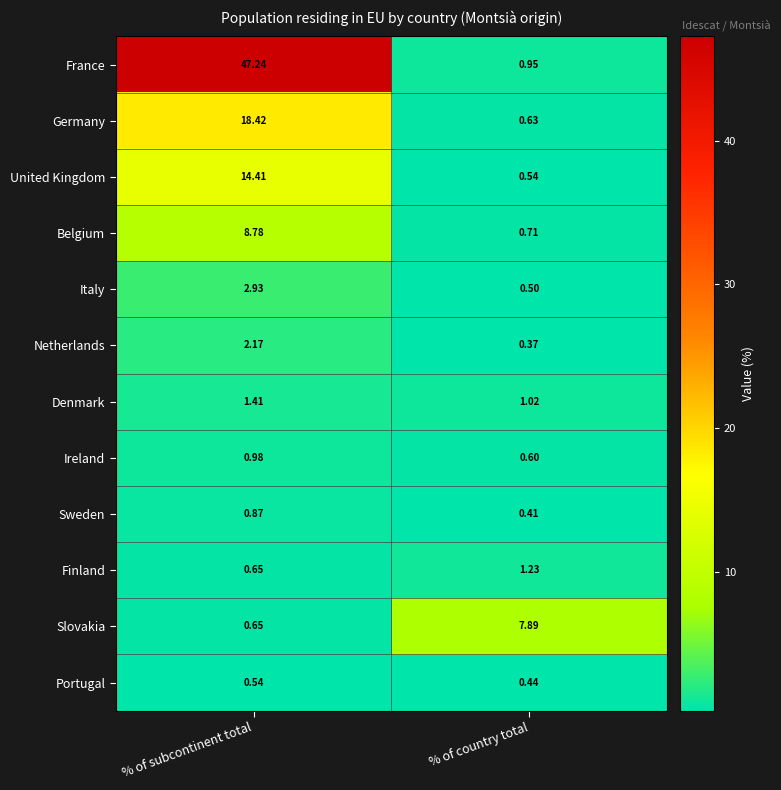

At which category is the sum across all series the highest?

% of subcontinent total